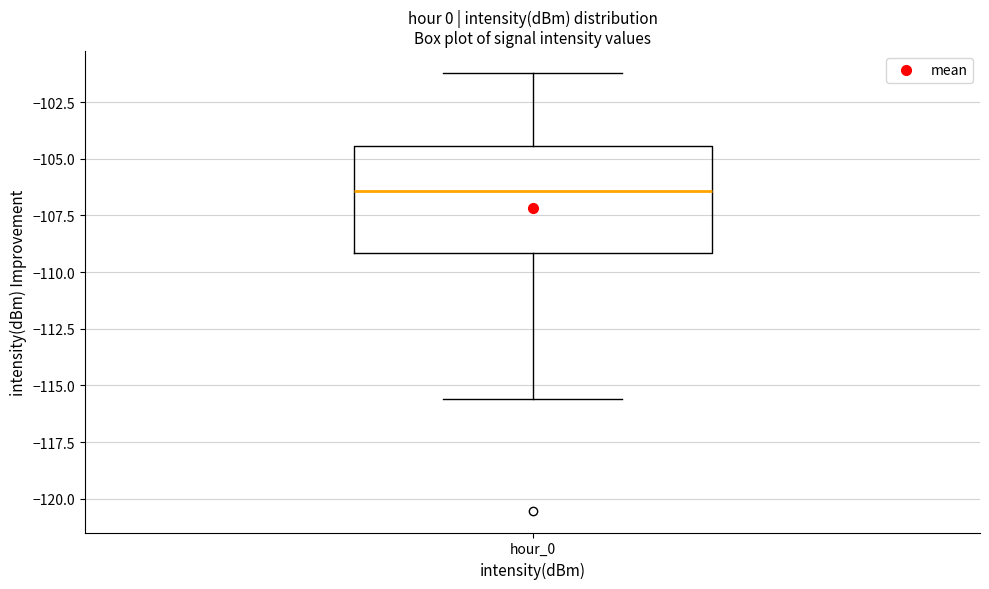

Where does the median line of the box for hour_0 sit on the y-axis? The values are not printed on the chart, so give them approximately, as read against the axis.

-106.5